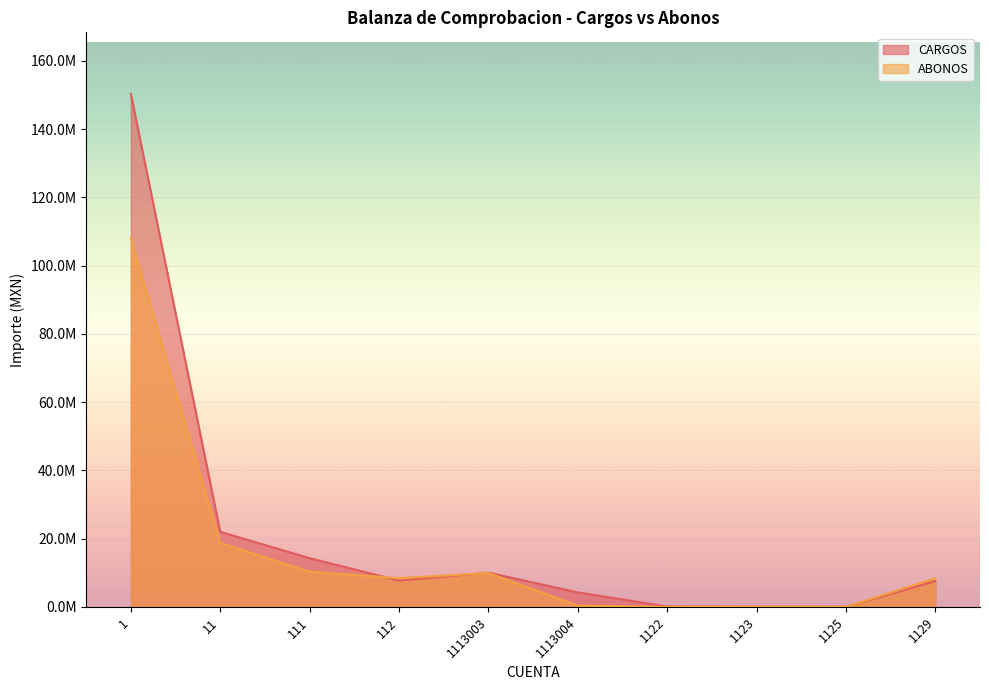

At which label does ABONOS reach its minimum?

1122